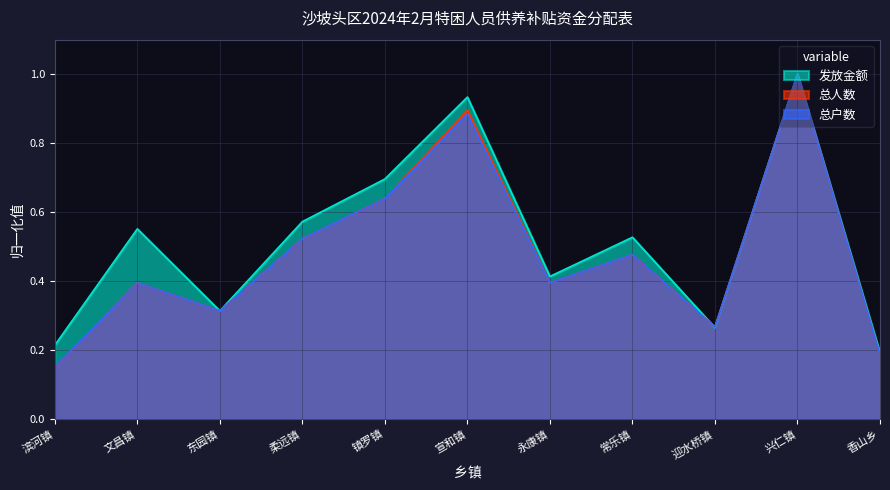

What is the difference between the 总户数 values at 兴仁镇 and 迎水桥镇?

0.7